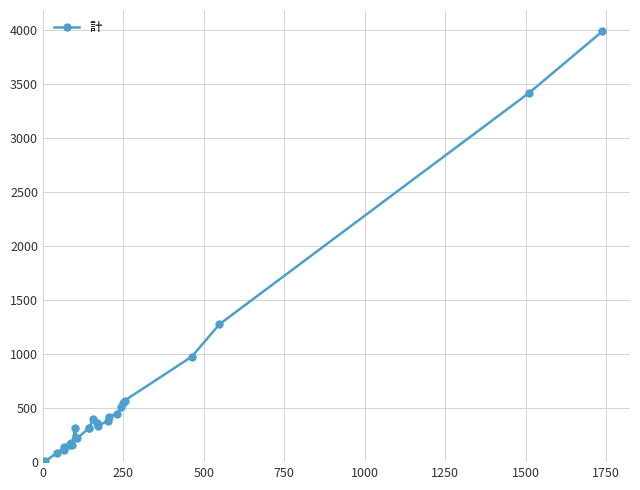

True or false: there are more than 0 points higher than both neighbors.

True